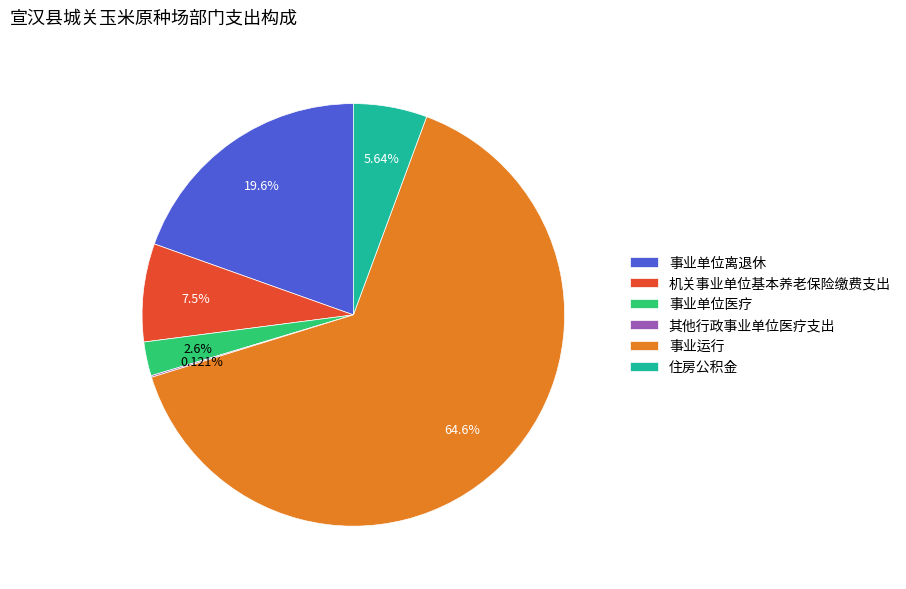

Do 事业运行 and 机关事业单位基本养老保险缴费支出 together represent more than half of the pie?

Yes